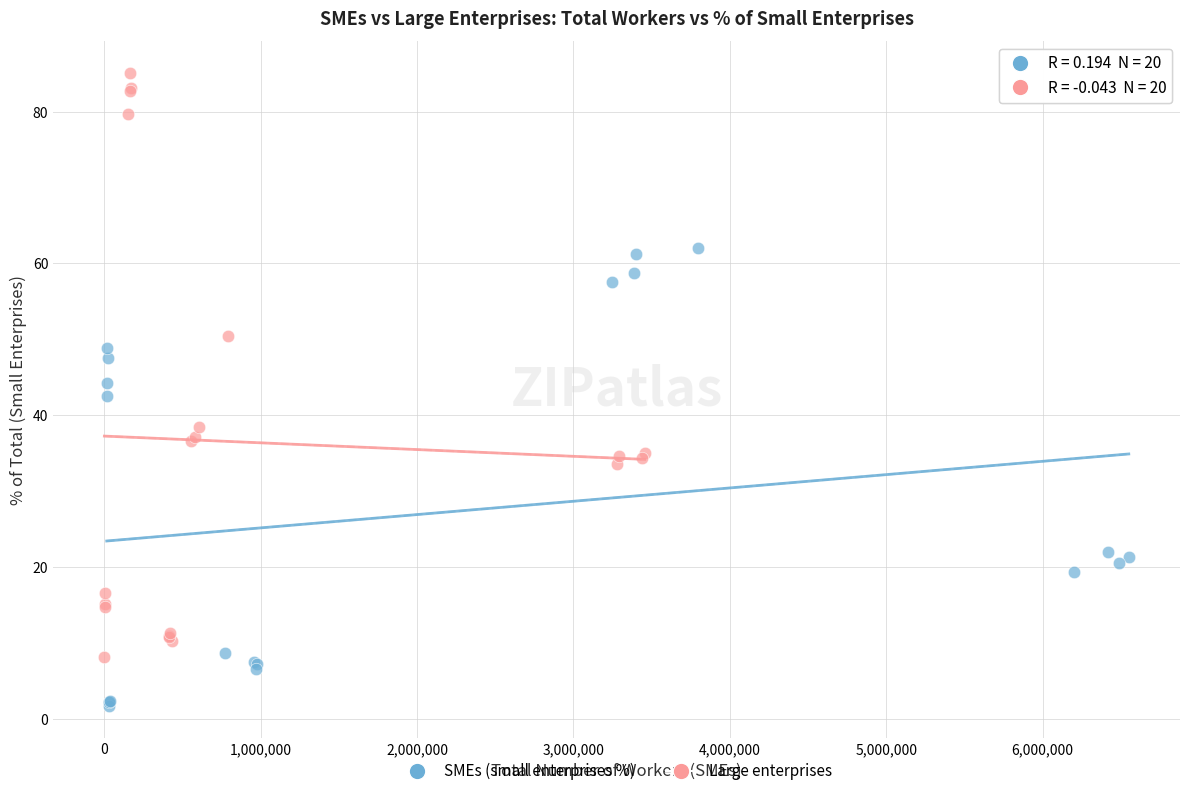

Which series reaches the minimum Y coordinate?

SMEs (small enterprises %)